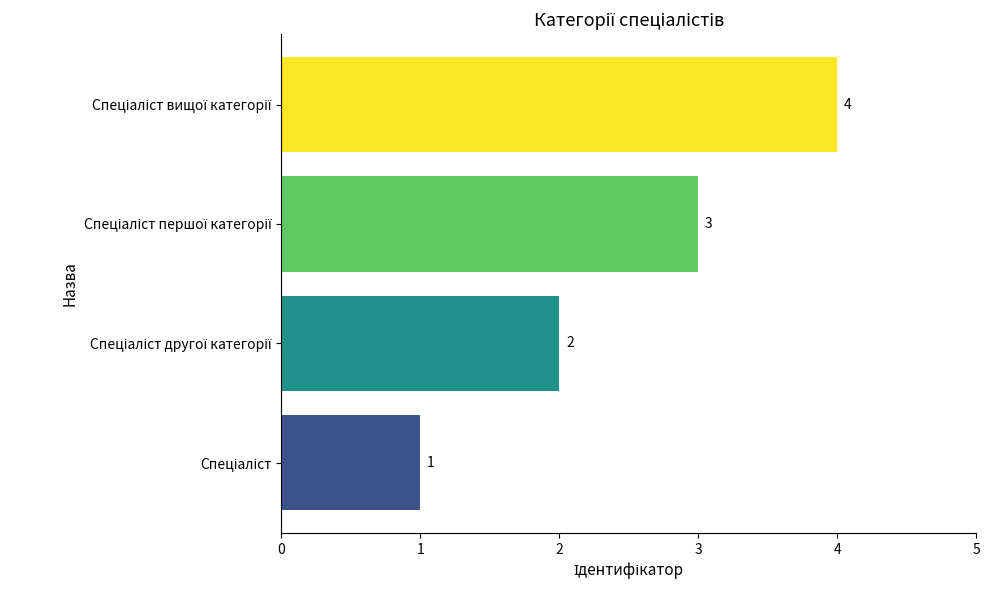

What is the greatest value displayed?

4